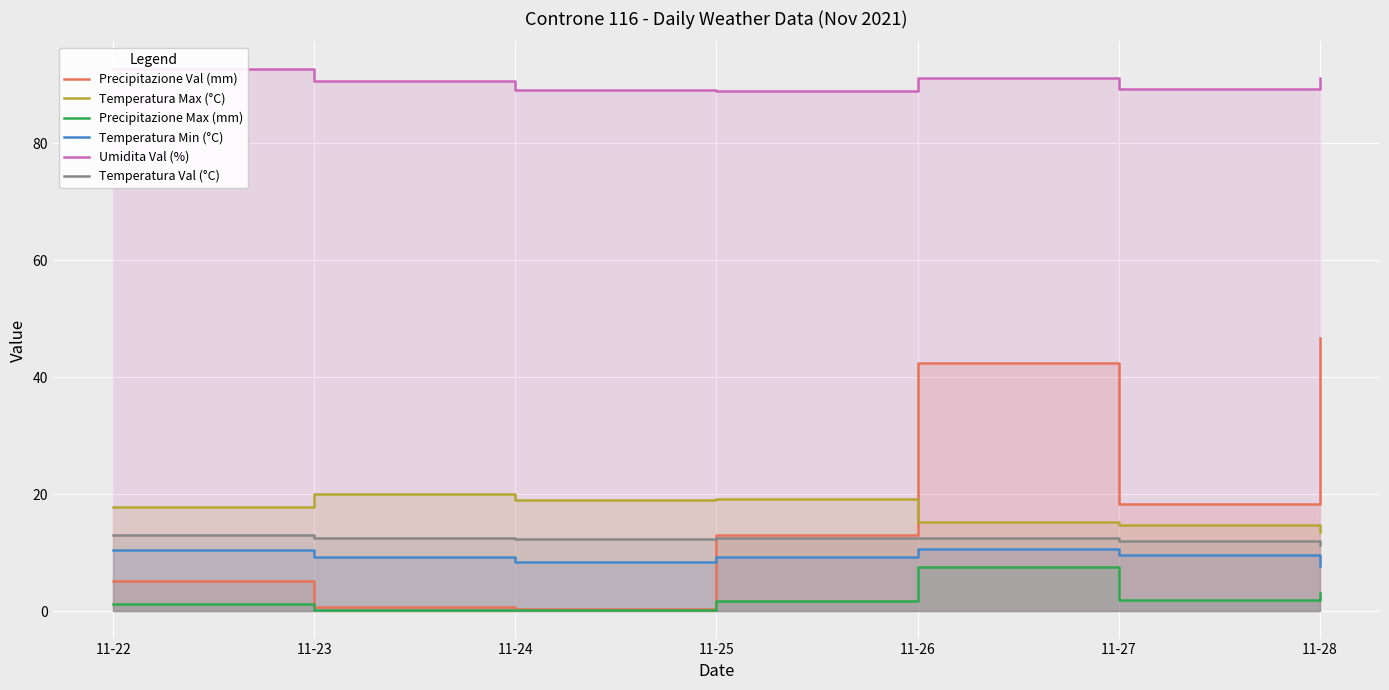

True or false: Umidita Val (%) and Temperatura Min (°C) intersect in this chart.

False